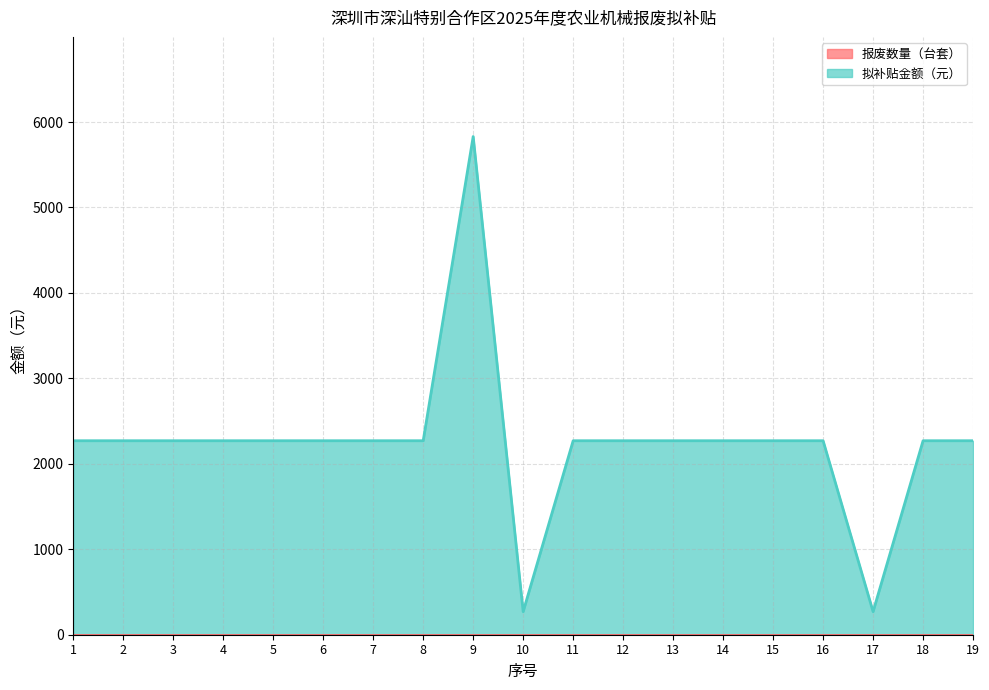

List the labels in order of value, largest first.

9, 1, 2, 3, 4, 5, 6, 7, 8, 11, 12, 13, 14, 15, 16, 18, 19, 10, 17